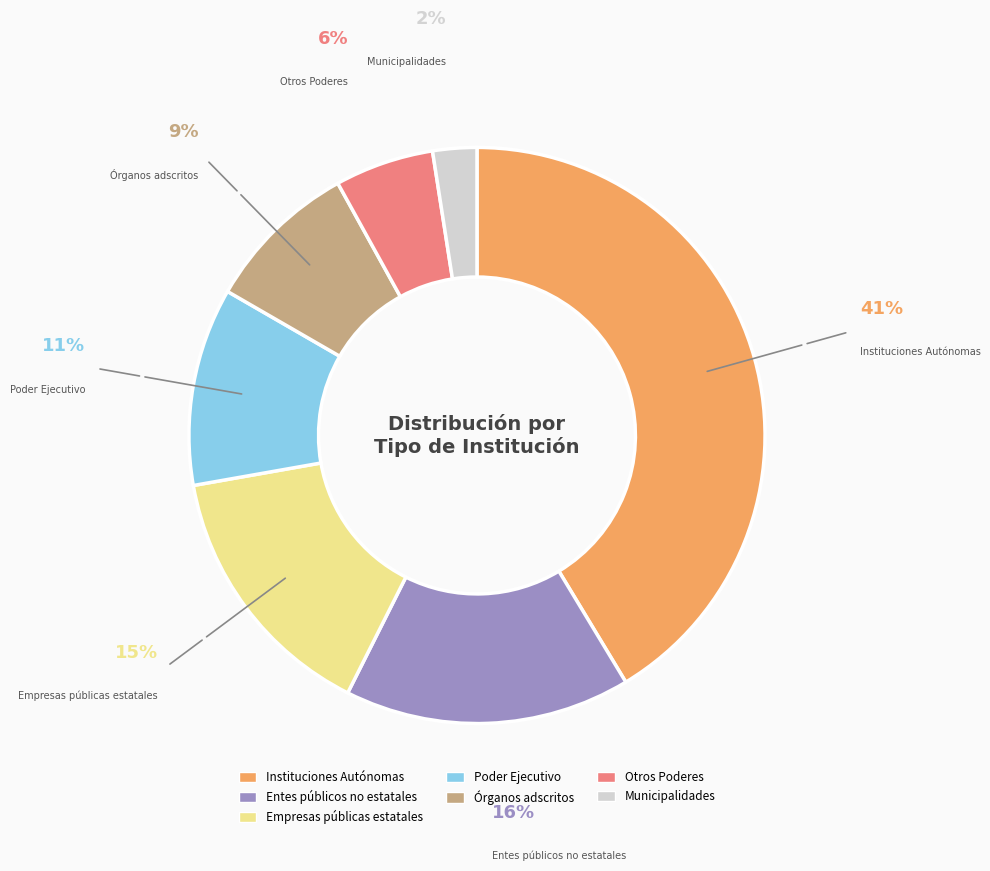

Is there a majority slice in this chart?

No